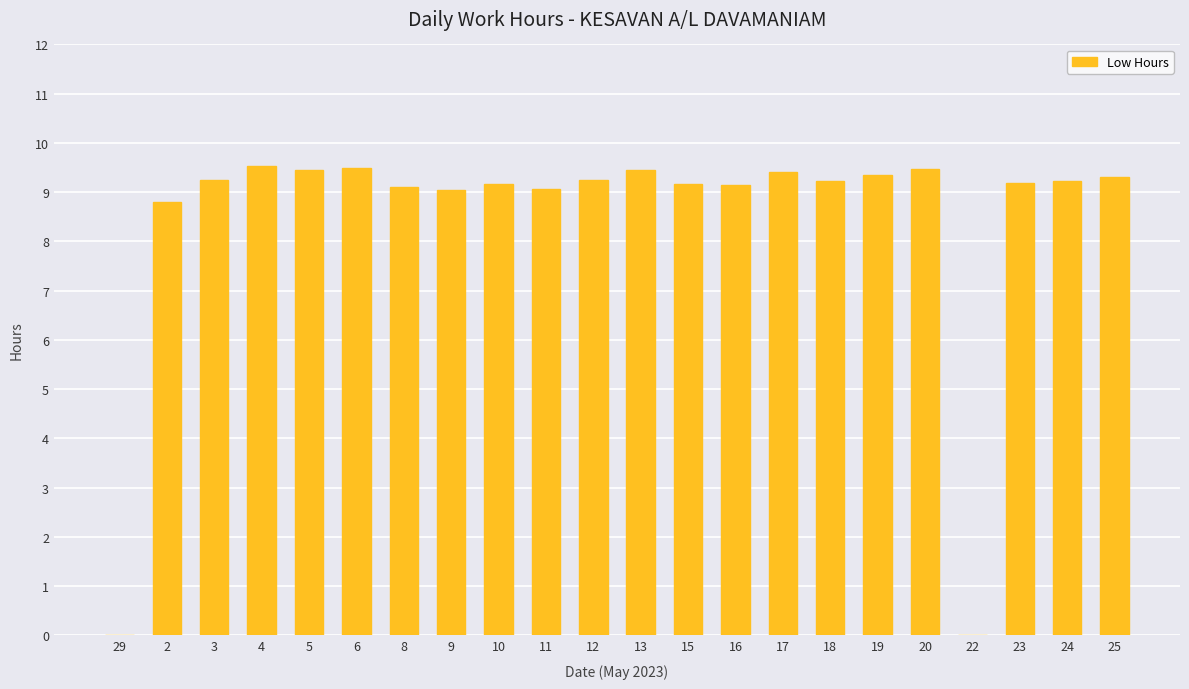

How many values exceed 9?

19